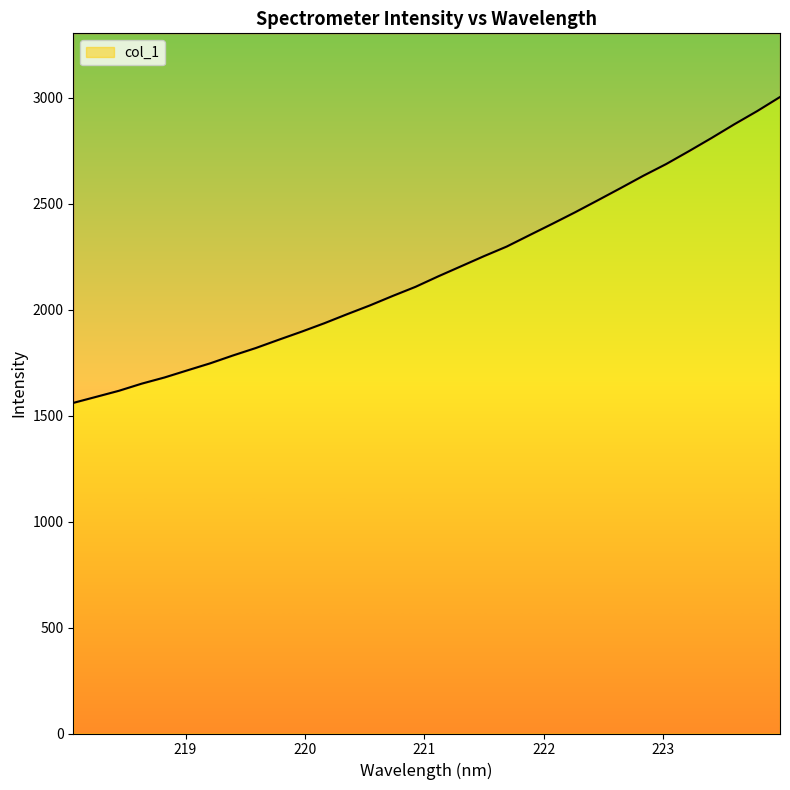

At which label does the data first exceed 2157?

221.1174